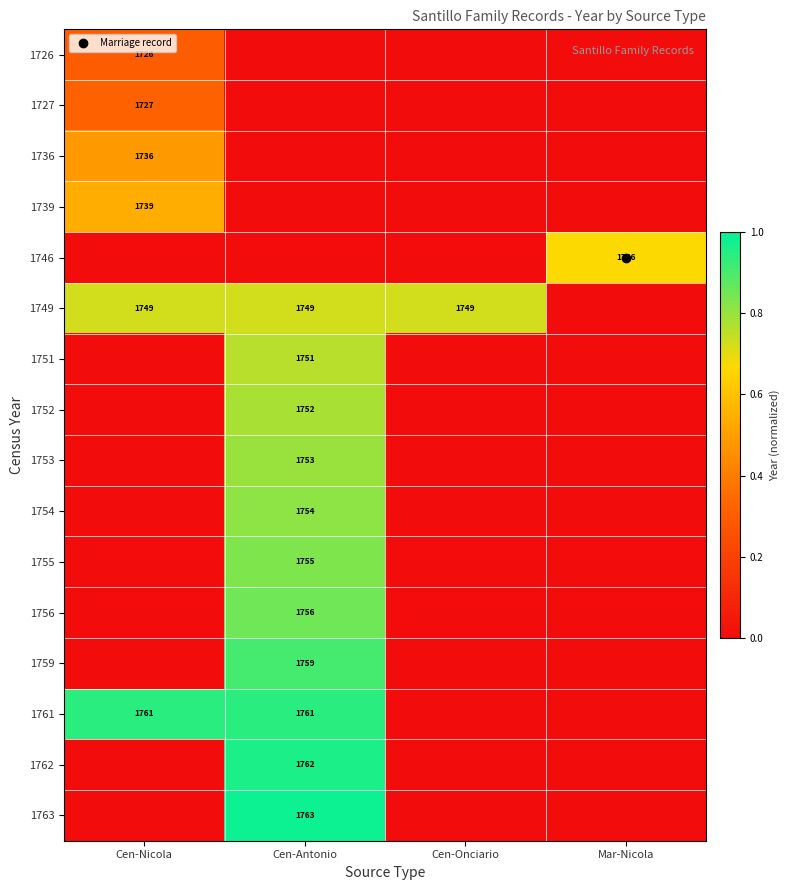

Which series has the largest total across all categories?

1749